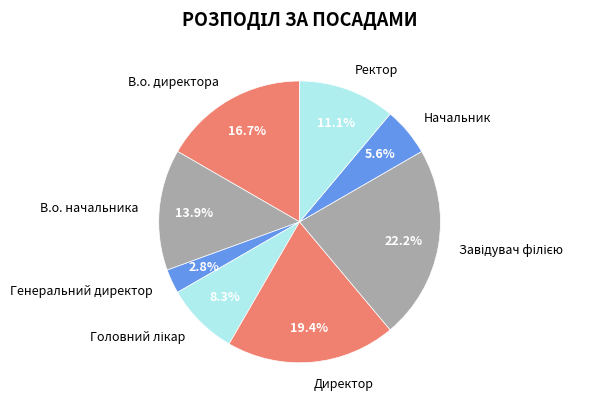

Which has a higher value, В.о. начальника or Директор?

Директор